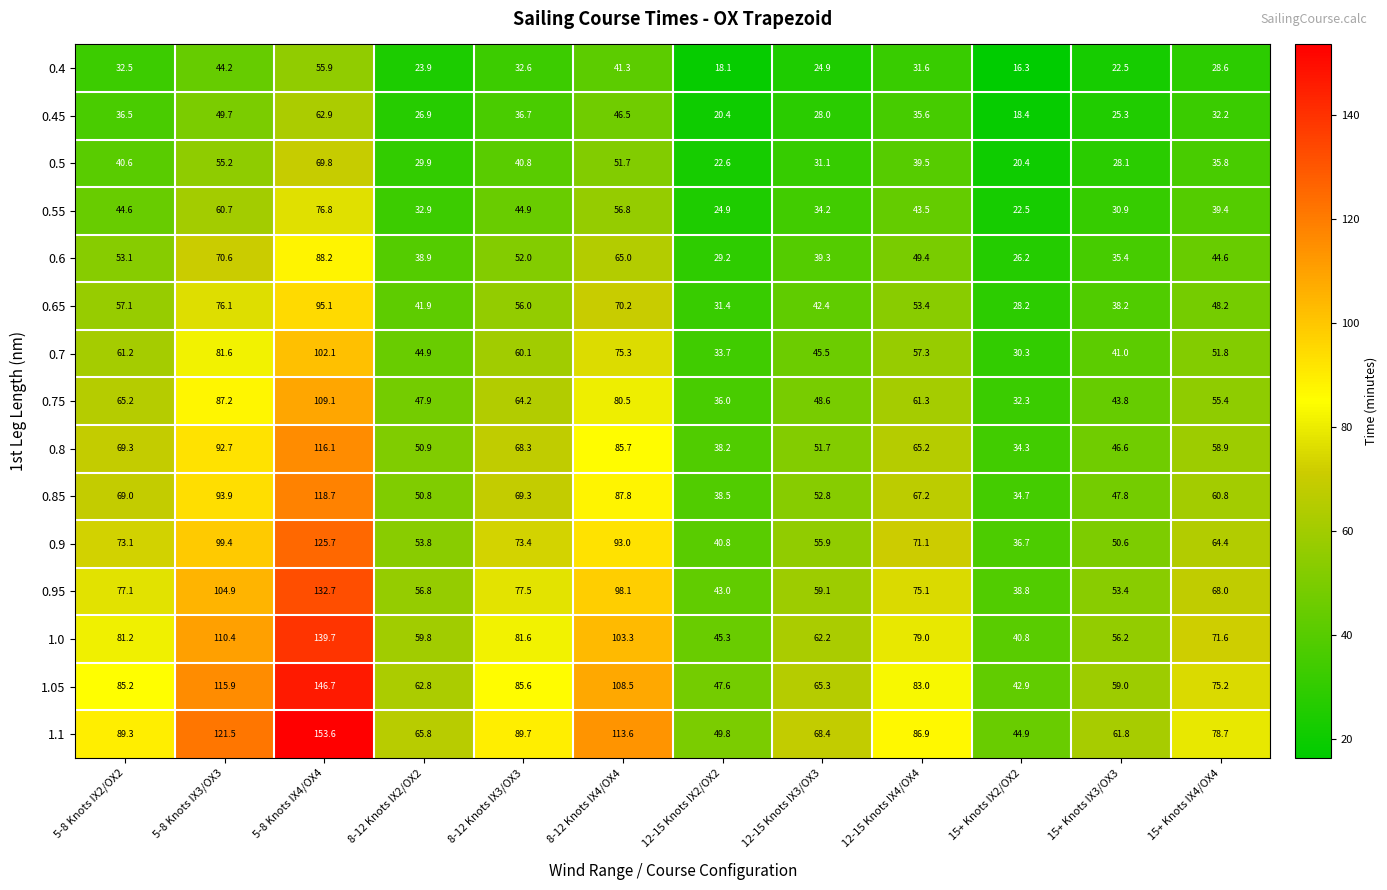

What is the total value across all series at 12-15 Knots IX2/OX2?

519.5